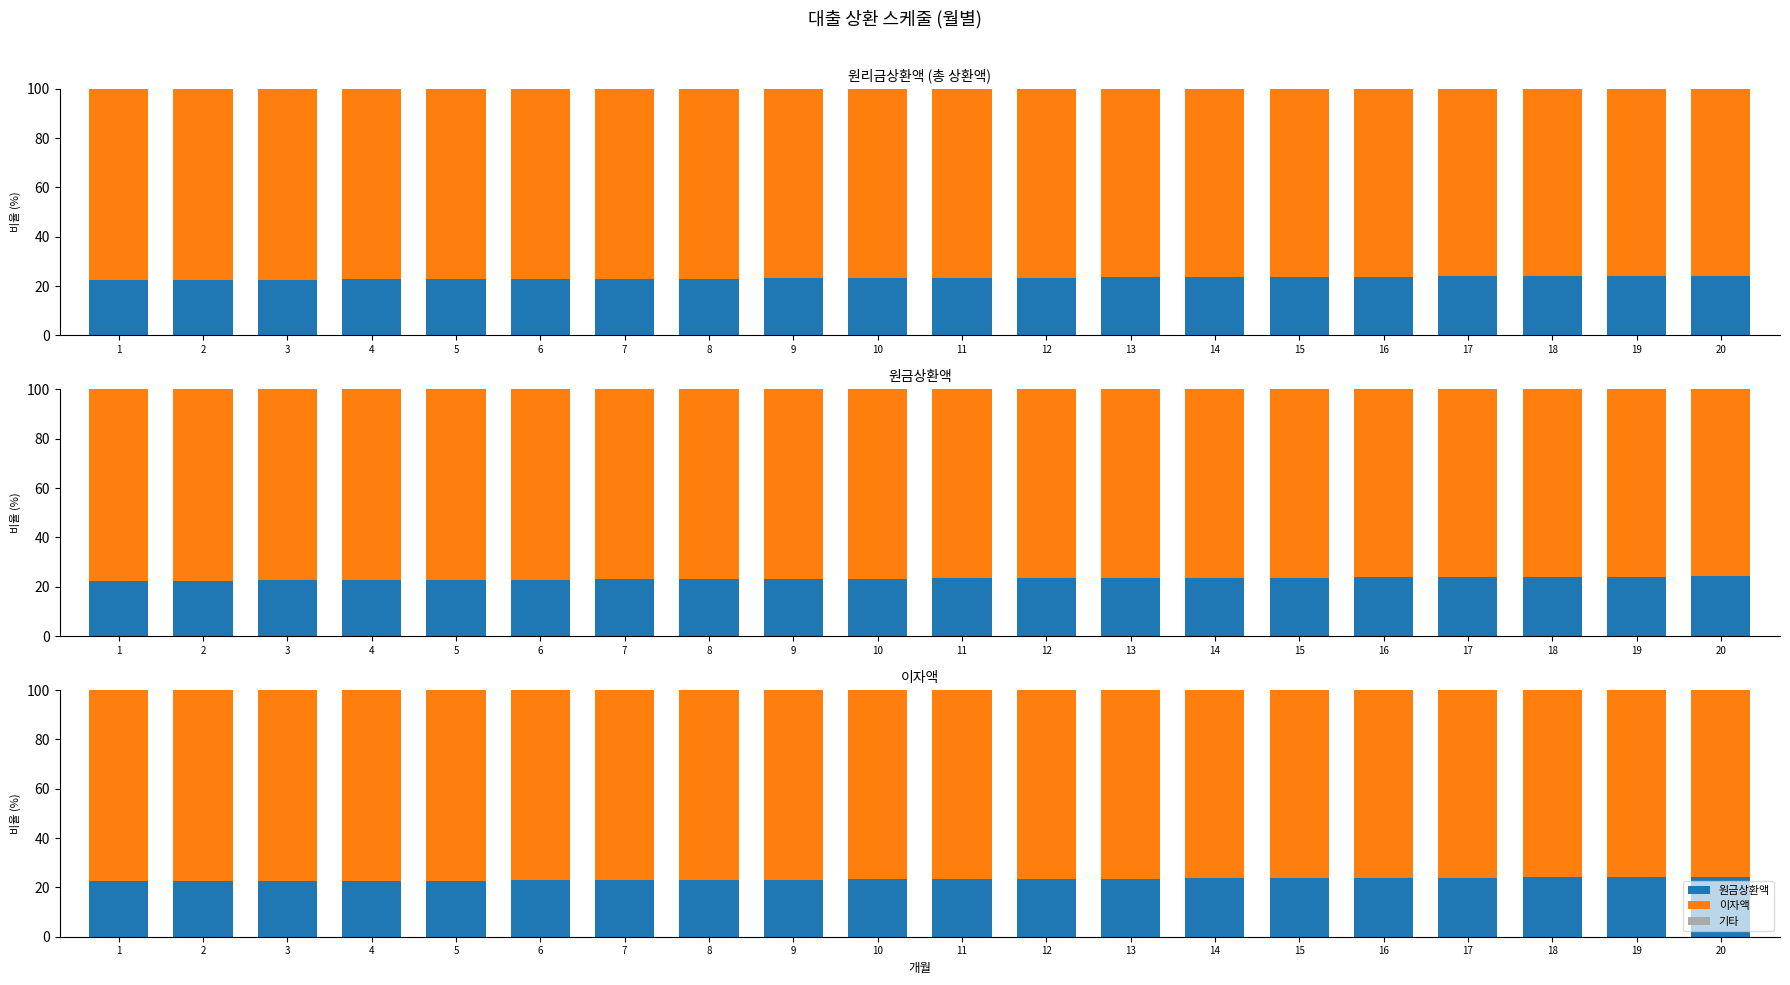

Rank the series by their average value, from highest to lowest.

이자액, 원금상환액, 기타